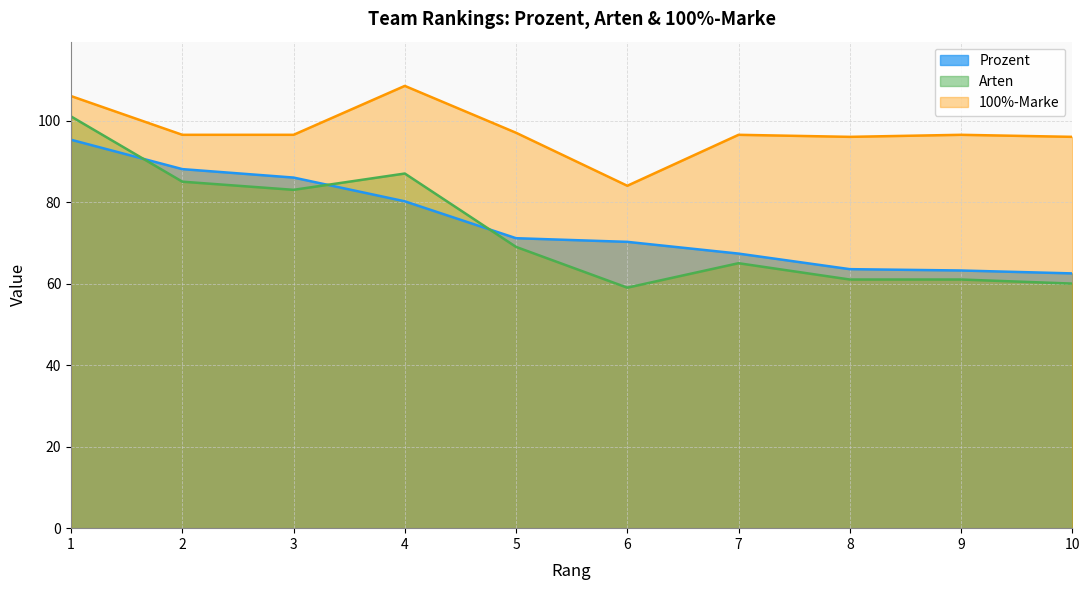

At which category does 100%-Marke reach its first local peak?

4